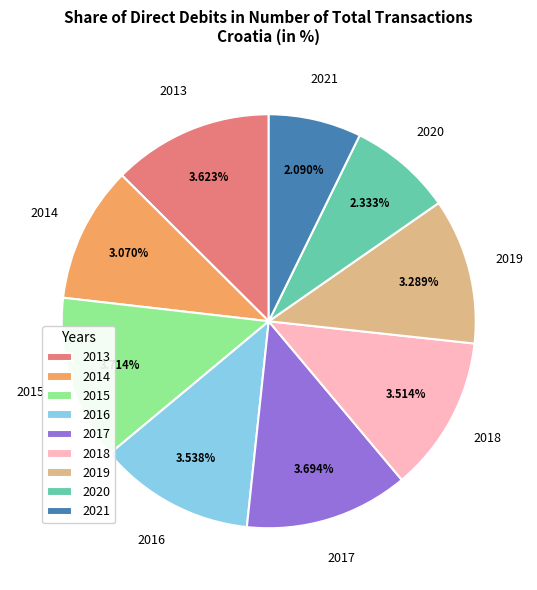

Does 2019 account for over 50% of the chart?

No